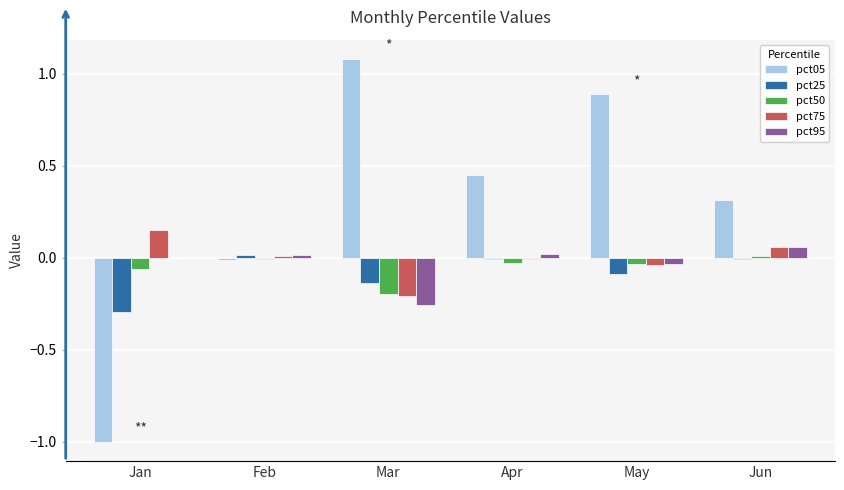

What is the sum of all pct05 values?

1.7